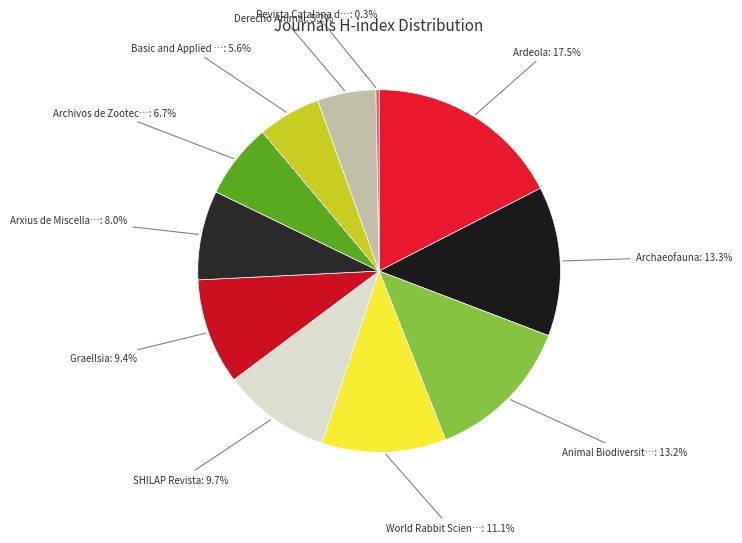

Which category has the biggest portion of the pie?

Ardeola